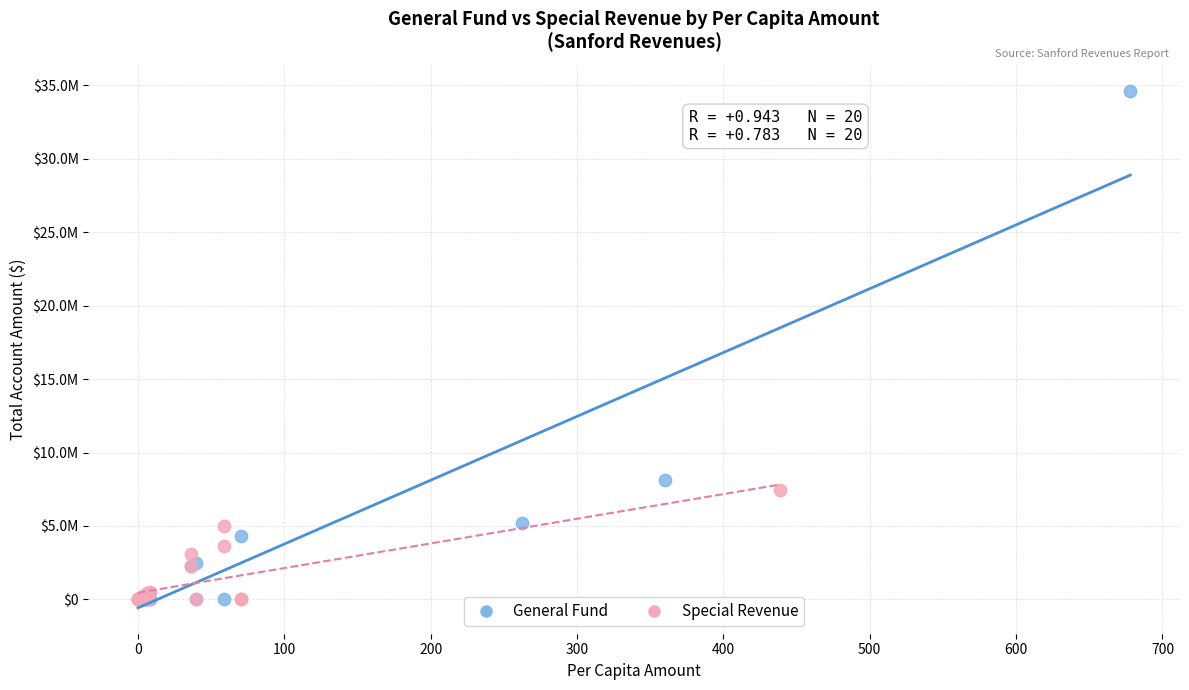

What are all the series names shown in the legend?

General Fund, Special Revenue